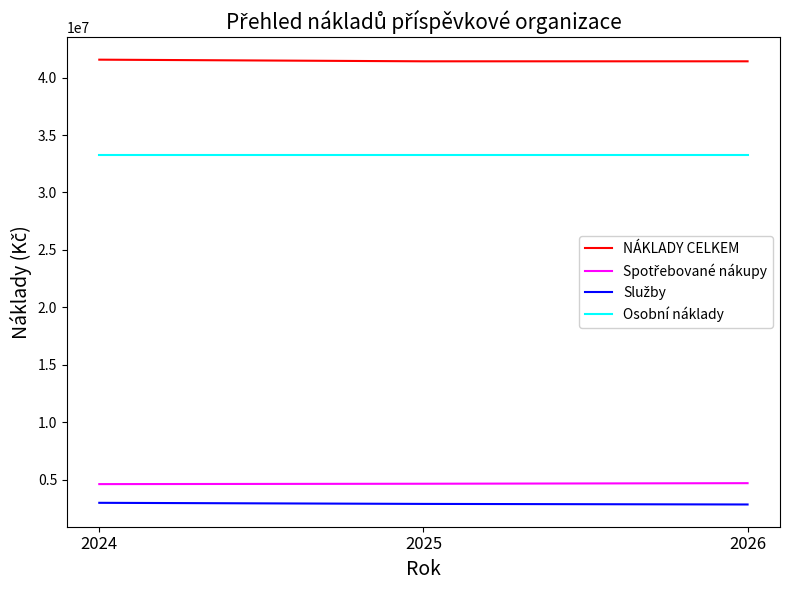

What is the spread (max minus min) of values at 2024?

38568624.1